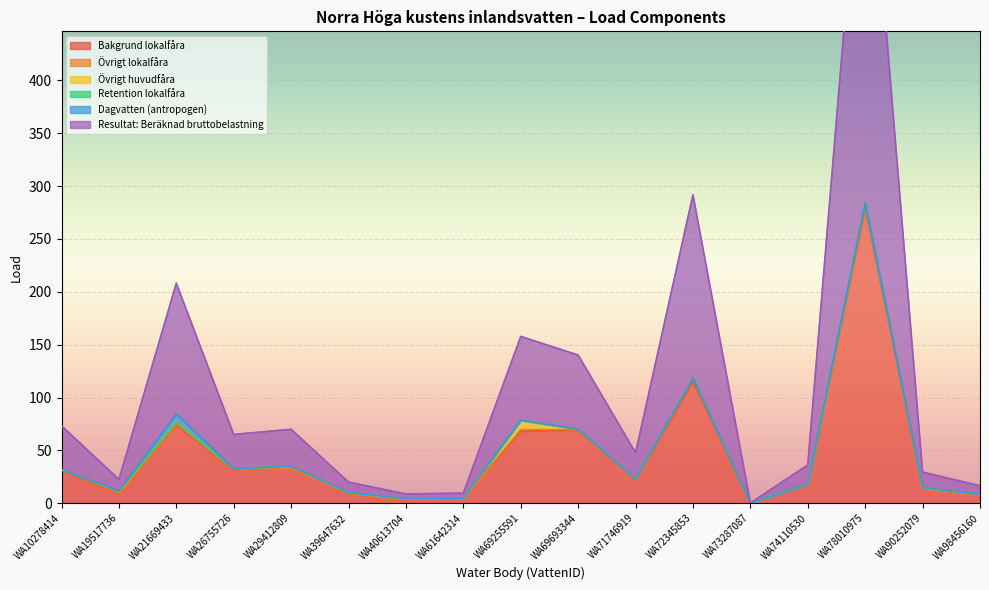

Which category has the highest value in the Dagvatten (antropogen) series?

WA21669433